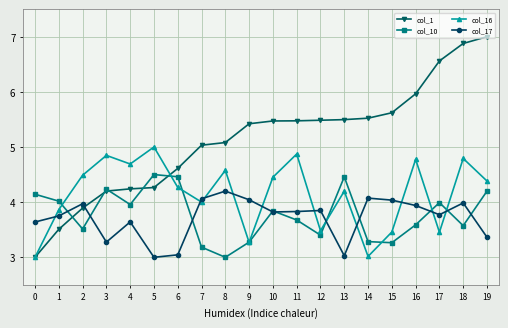

What is the difference between the highest and lowest values at 0?

1.1